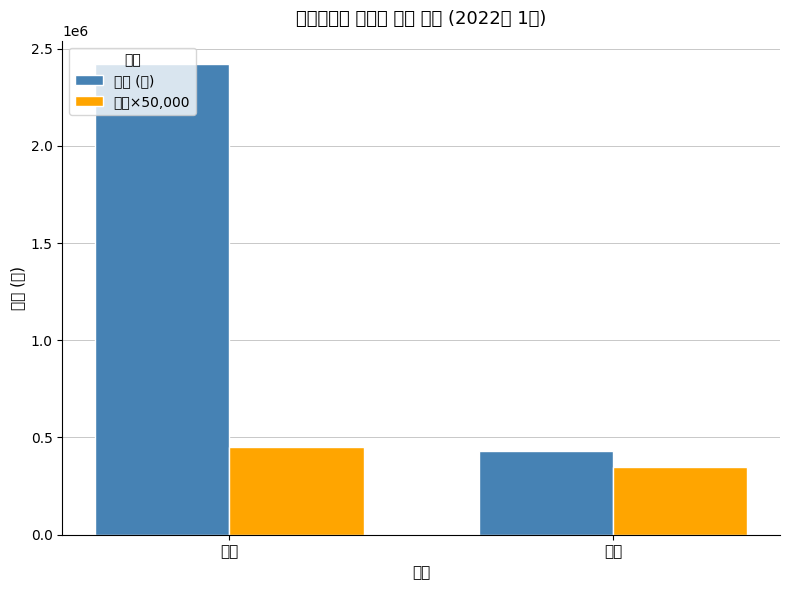

Between 기관 and 시책, which series saw the biggest shift?

총액 (원)